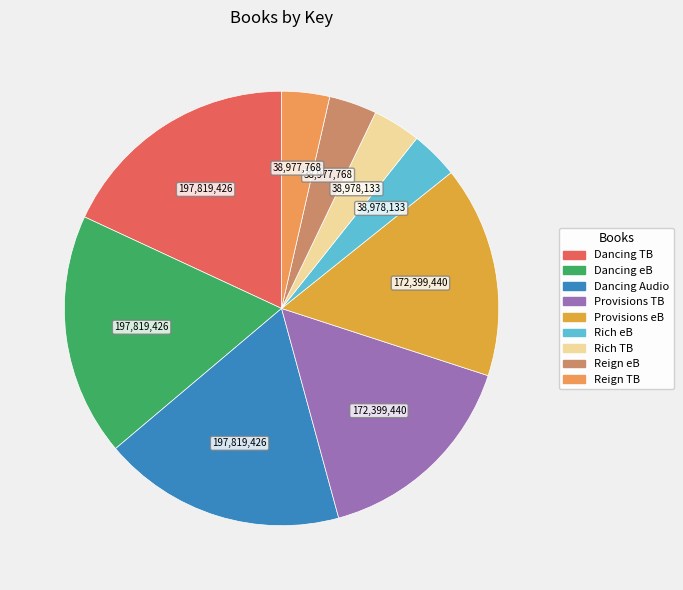

How many slices are in this pie chart?

9